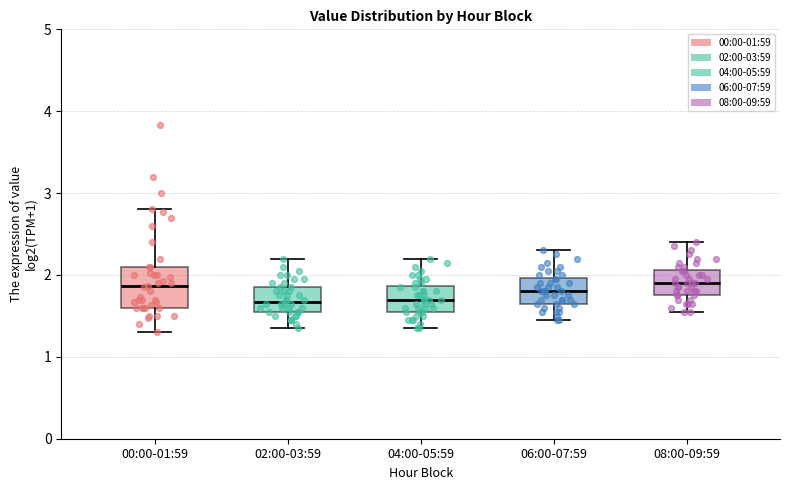

Where does the upper whisker of the box for 04:00-05:59 end on the y-axis? The values are not printed on the chart, so give them approximately, as read against the axis.

2.2